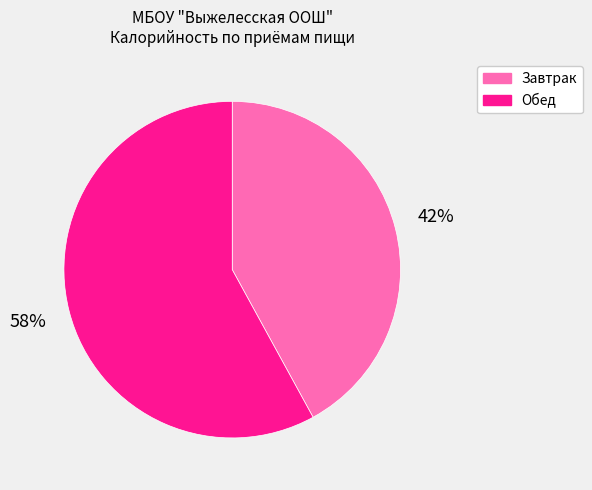

Rank the categories by value from highest to lowest.

Обед, Завтрак